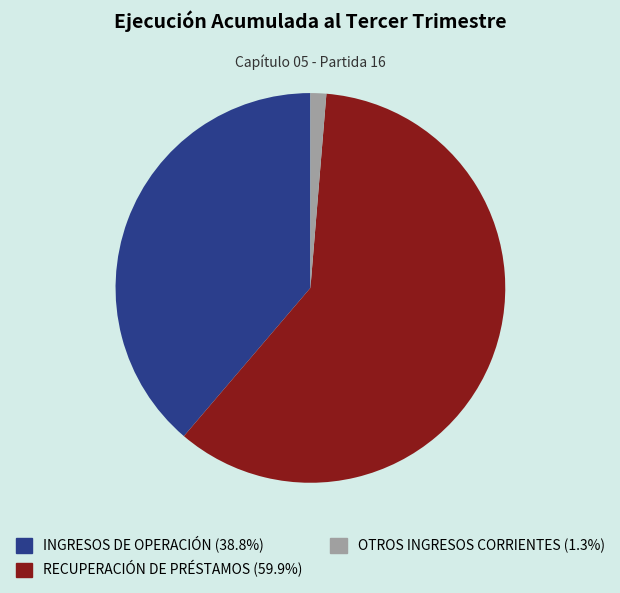

Between INGRESOS DE OPERACIÓN and OTROS INGRESOS CORRIENTES, which is larger?

INGRESOS DE OPERACIÓN